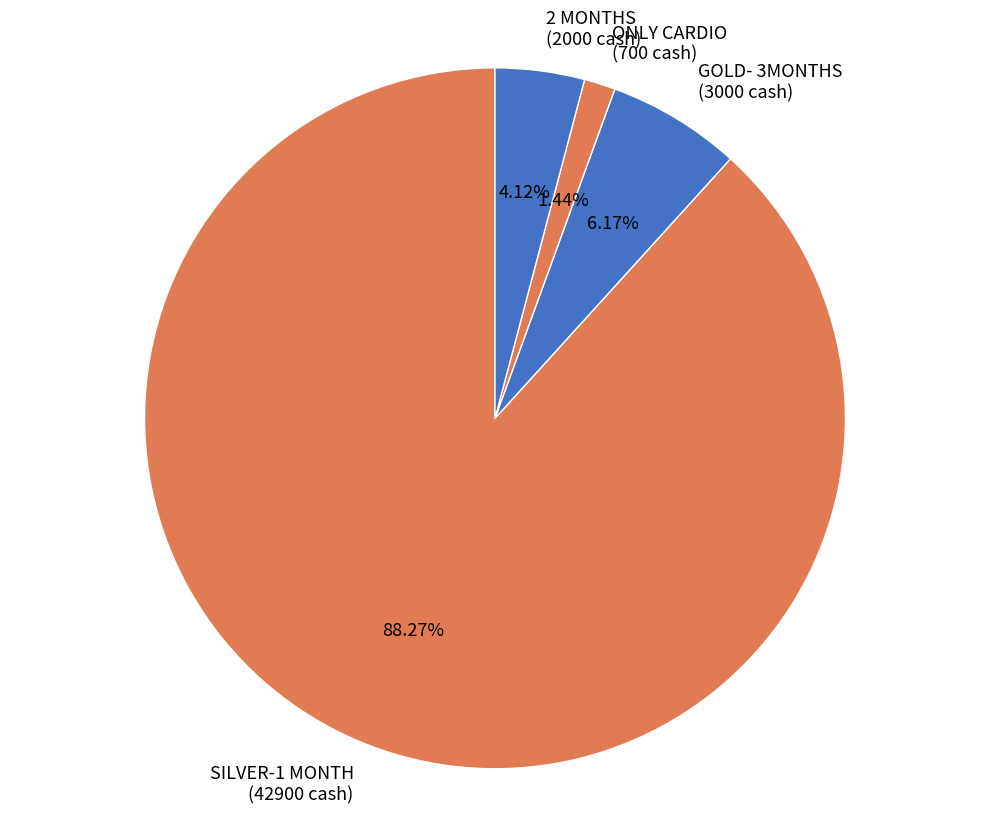

To the nearest percent, what is the average slice percentage?

25%